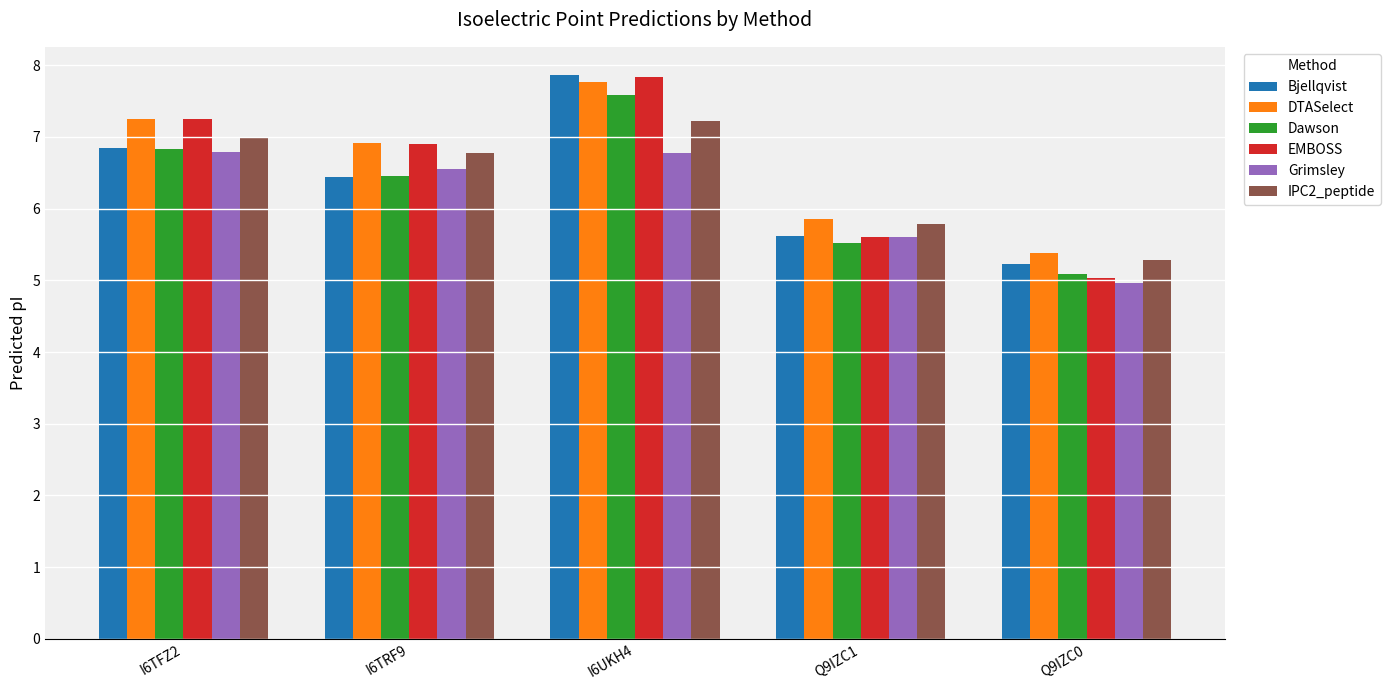

Reading left to right, list all the values displayed in this chart.

Bjellqvist: 6.8	6.4	7.9	5.6	5.2
DTASelect: 7.2	6.9	7.8	5.9	5.4
Dawson: 6.8	6.5	7.6	5.5	5.1
EMBOSS: 7.2	6.9	7.8	5.6	5.0
Grimsley: 6.8	6.5	6.8	5.6	5.0
IPC2_peptide: 7.0	6.8	7.2	5.8	5.3